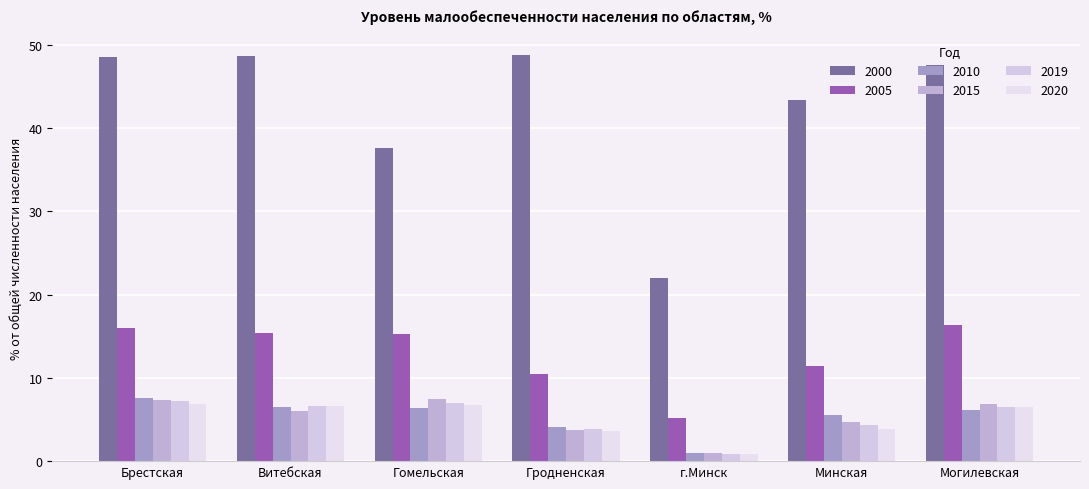

Reading right to left, extract all data points from this chart.

2000: Могилевская=47.6	Минская=43.4	г.Минск=22.0	Гродненская=48.8	Гомельская=37.6	Витебская=48.7	Брестская=48.6
2005: Могилевская=16.4	Минская=11.4	г.Минск=5.2	Гродненская=10.5	Гомельская=15.3	Витебская=15.4	Брестская=16.0
2010: Могилевская=6.2	Минская=5.6	г.Минск=1.0	Гродненская=4.1	Гомельская=6.4	Витебская=6.5	Брестская=7.6
2015: Могилевская=6.9	Минская=4.7	г.Минск=1.0	Гродненская=3.7	Гомельская=7.5	Витебская=6.0	Брестская=7.4
2019: Могилевская=6.5	Минская=4.3	г.Минск=0.9	Гродненская=3.9	Гомельская=7.0	Витебская=6.6	Брестская=7.2
2020: Могилевская=6.5	Минская=3.9	г.Минск=0.9	Гродненская=3.6	Гомельская=6.8	Витебская=6.6	Брестская=6.9